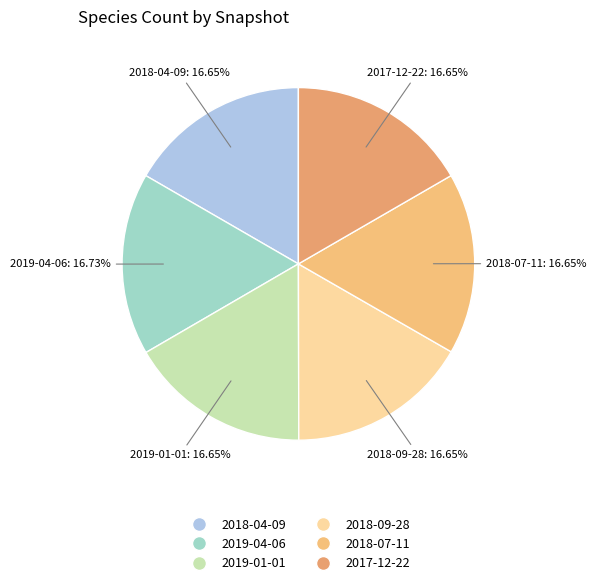

What is the ratio of the value at 2019-04-06 to the value at 2018-04-09?

1.0